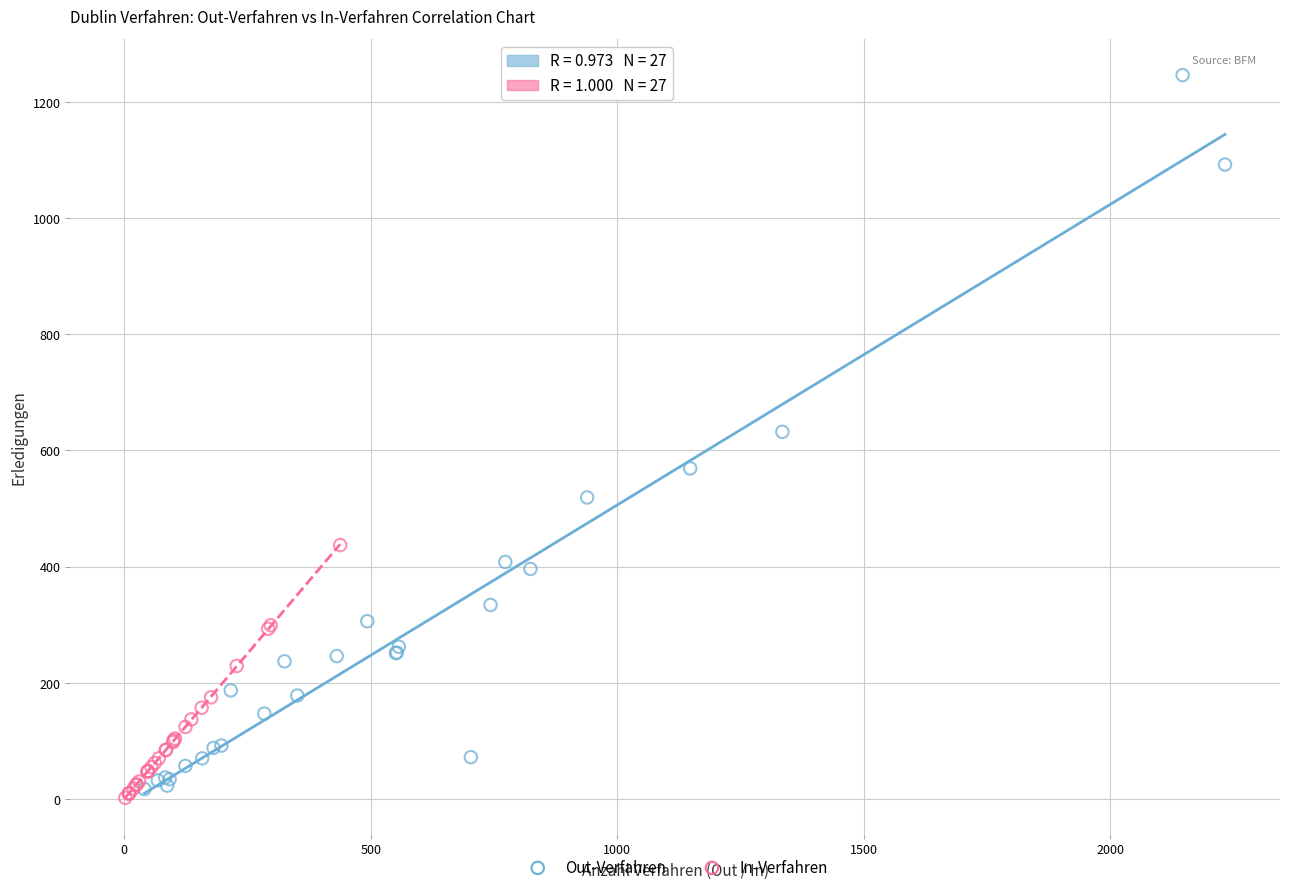

Which series has the largest Y range (max minus min)?

Out-Verfahren